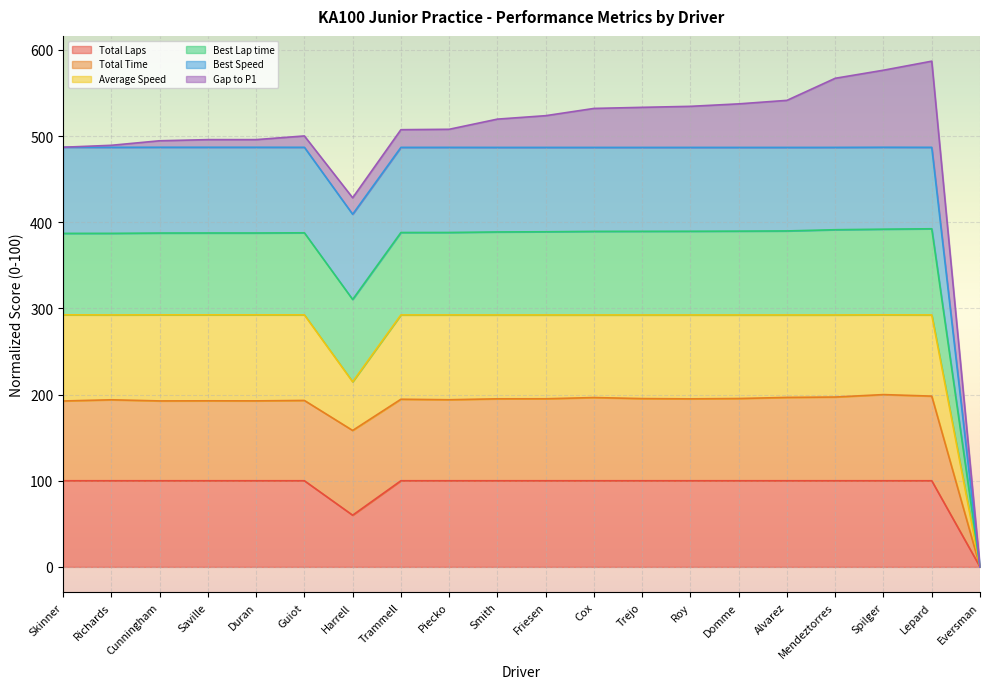

How many interior local valleys does the Total Laps series have?

1